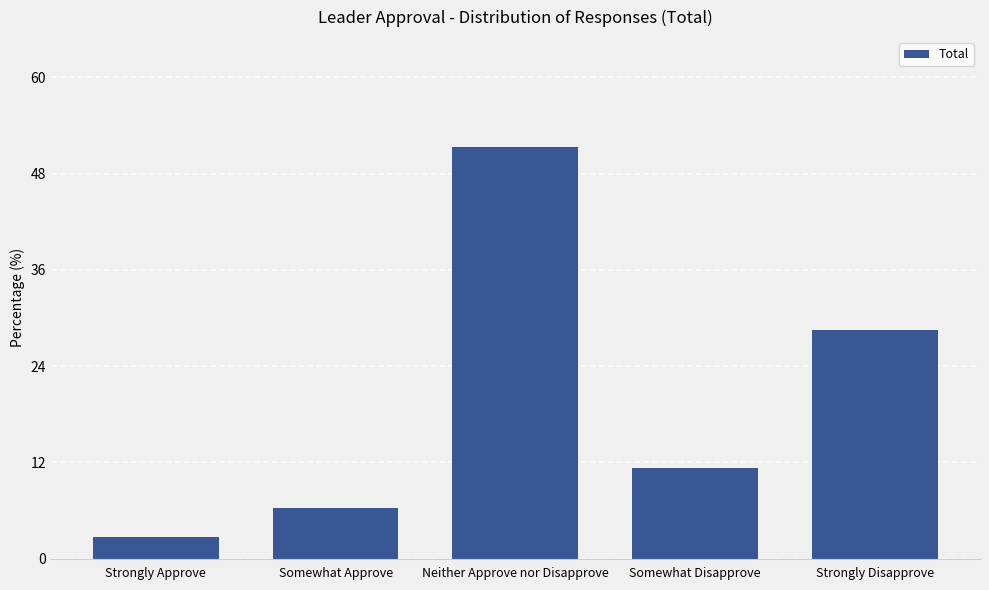

At which category does the chart reach its minimum across all series?

Strongly Approve